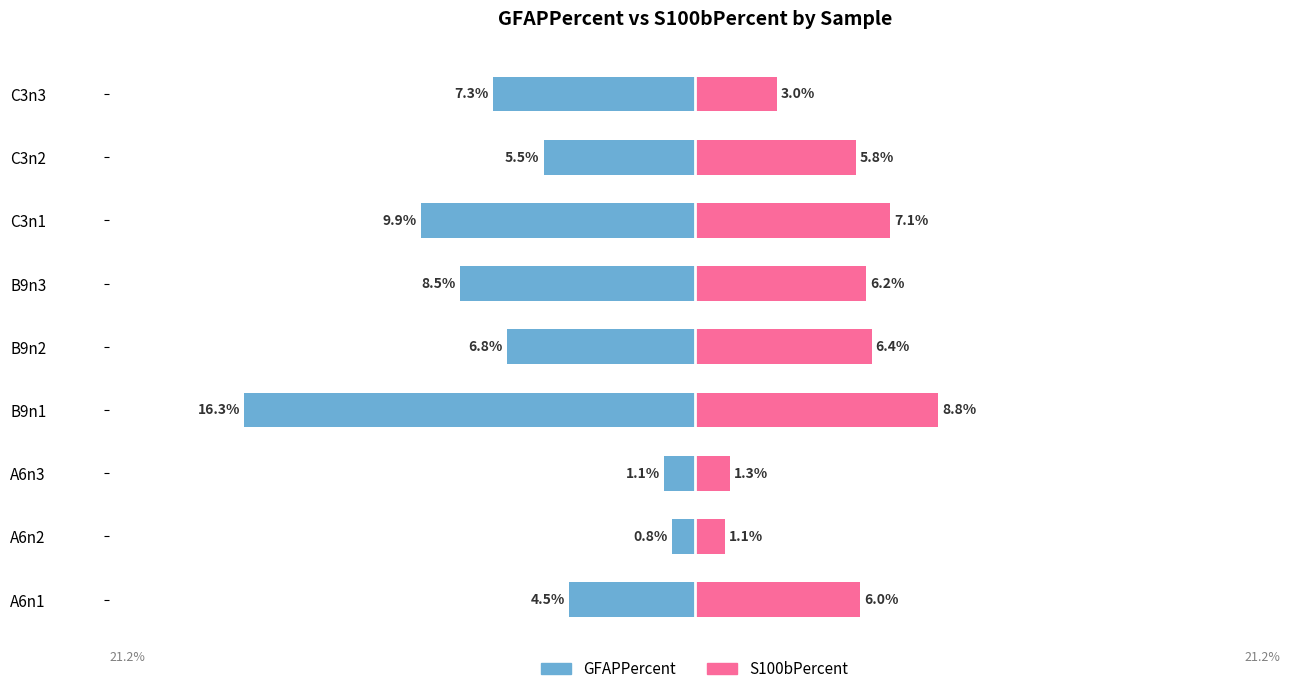

Reading left to right, what are all the values shown in this chart?

GFAPPercent: -4.5	-0.8	-1.1	-16.3	-6.8	-8.5	-9.9	-5.5	-7.3
S100bPercent: 6.0	1.1	1.3	8.8	6.4	6.2	7.1	5.8	3.0